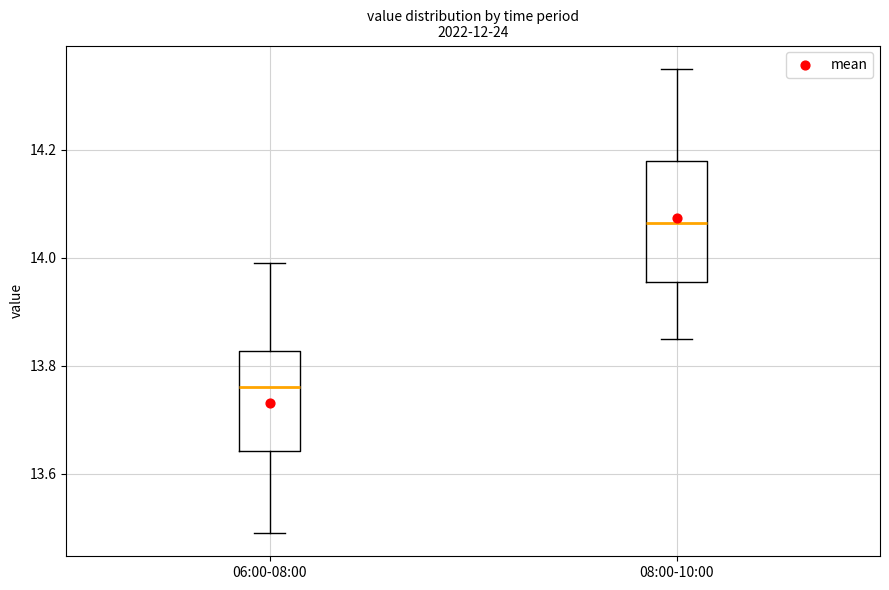

Which box is the tallest, from its lower edge to its upper edge?

08:00-10:00